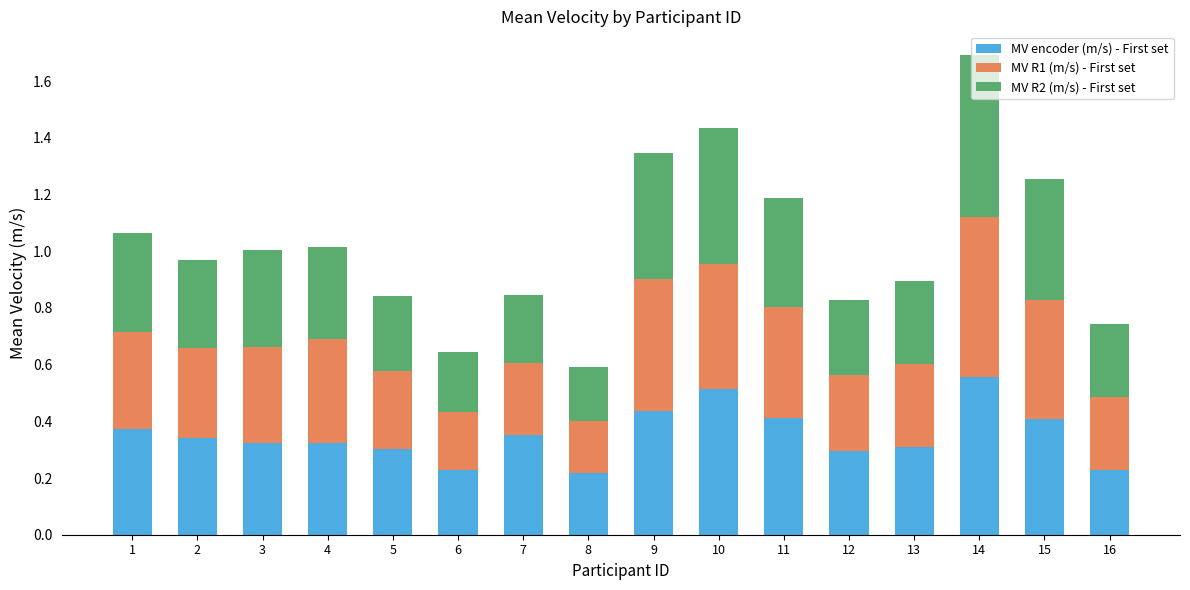

Count the MV encoder (m/s) - First set values in the range 0 to 1.

16